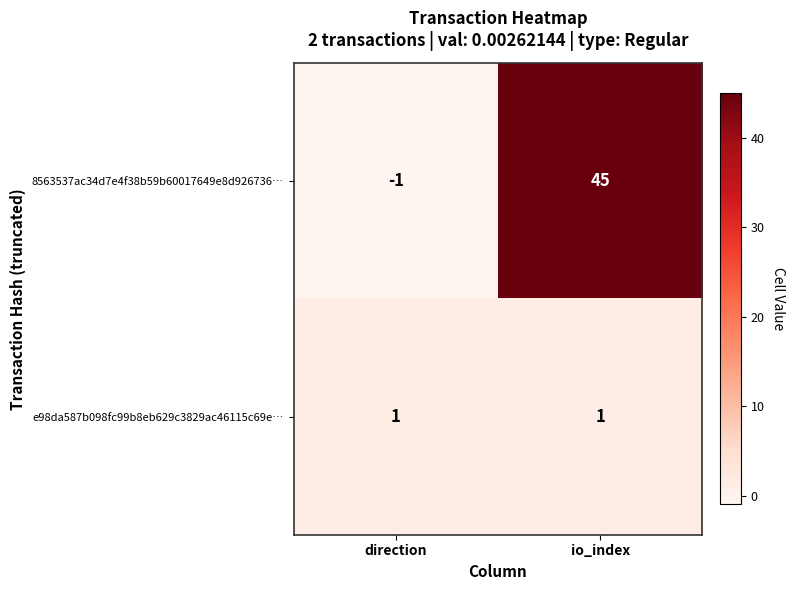

What is the greatest value displayed?

45